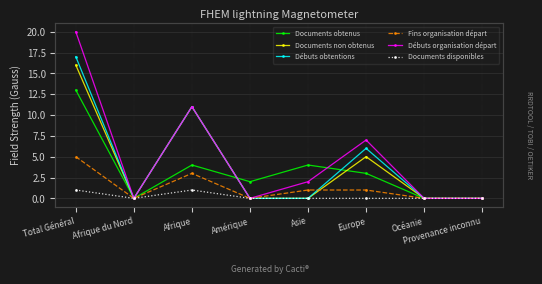

In Fins organisation départ, how many points are lower than both neighbors (excluding endpoints)?

2